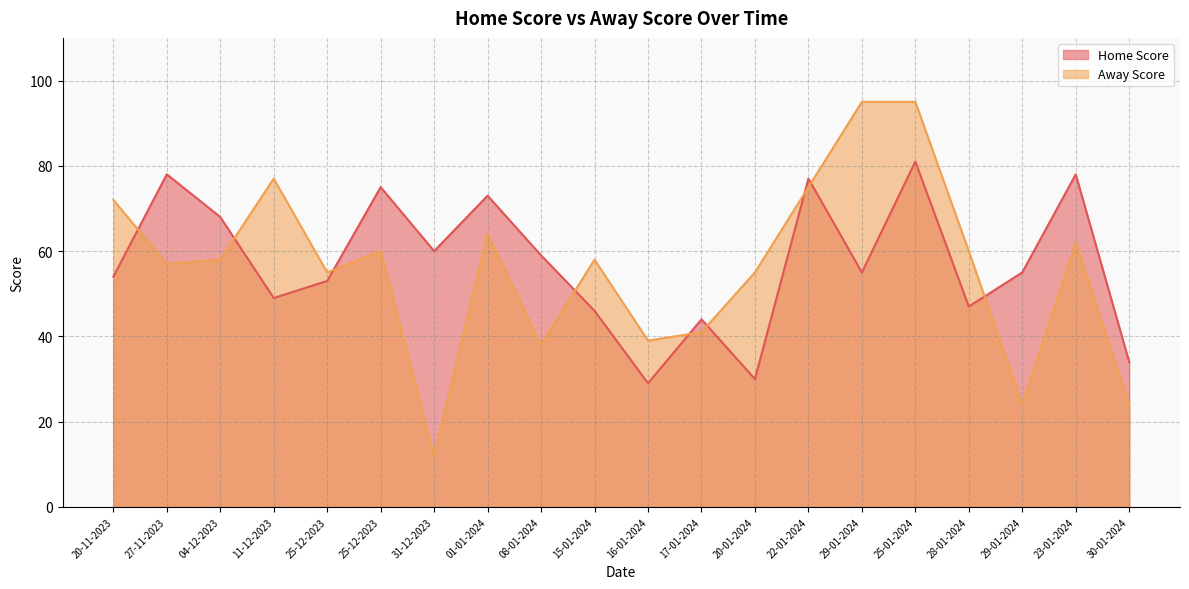

Reading right to left, list all the values displayed in this chart.

Home Score: 34	78	55	47	81	55	77	30	44	29	46	59	73	60	75	53	49	68	78	54
Away Score: 24	62	24	60	95	95	75	55	41	39	58	38	64	12	60	55	77	58	57	72